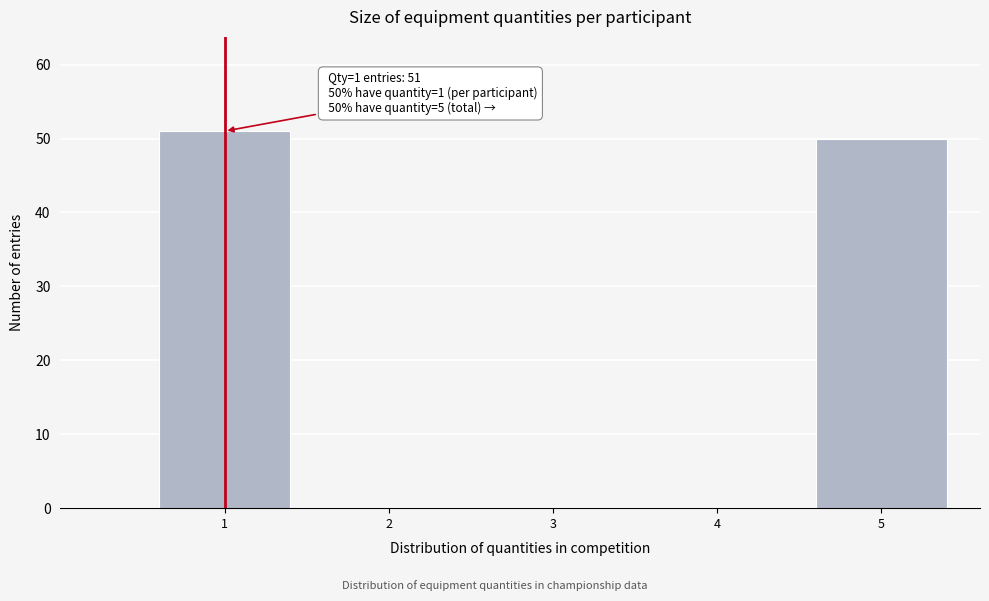

Over which range of the x-axis is the bar tallest?

0.5 to 1.5